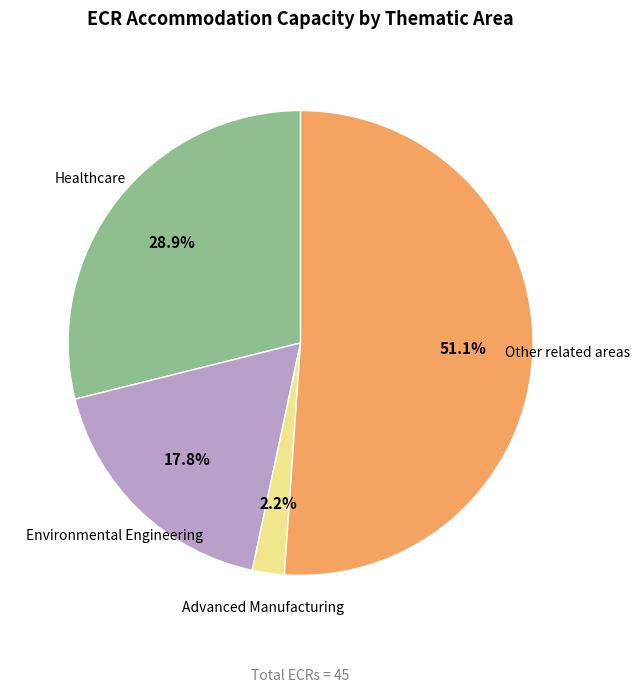

Does any single category account for the majority?

Yes